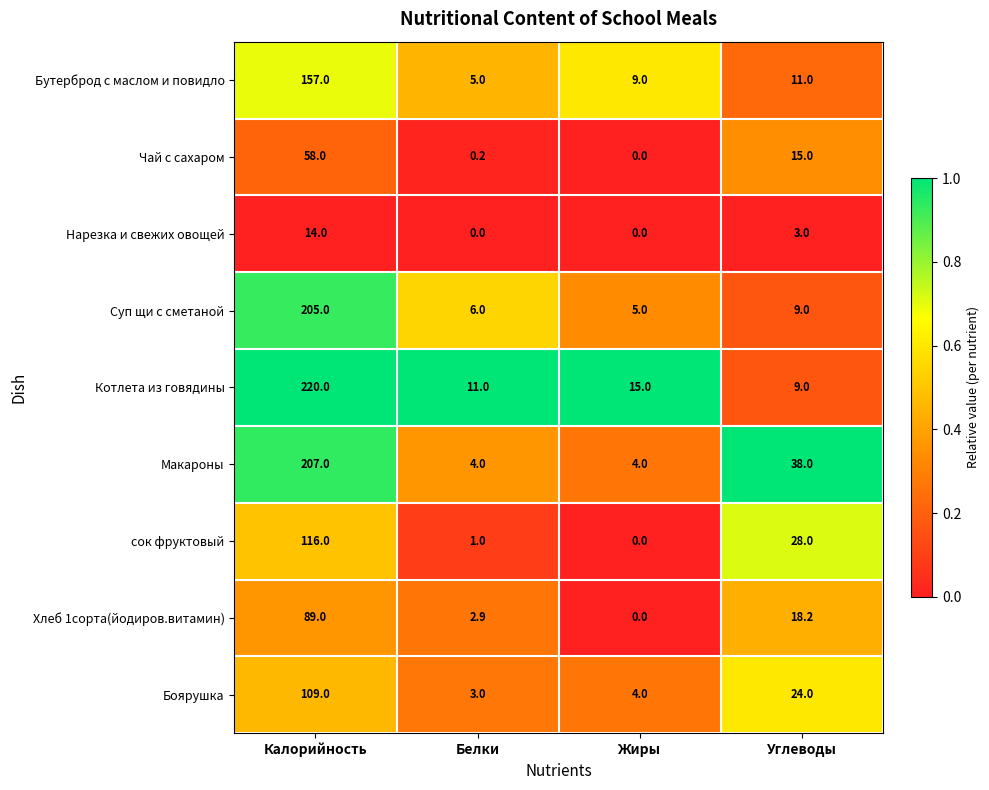

How many series are shown in this chart?

9